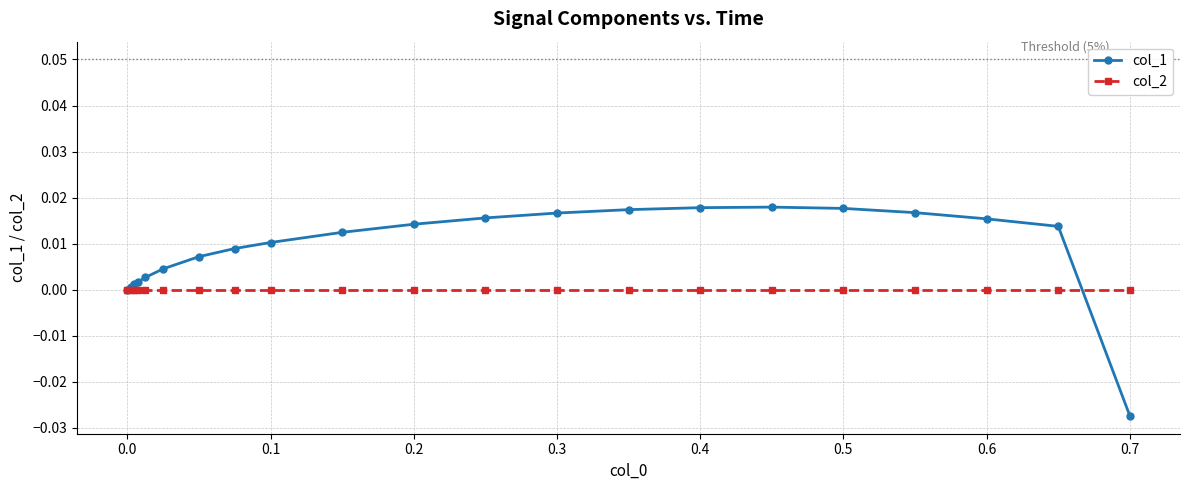

Rank the series by their average value, from highest to lowest.

col_1, col_2